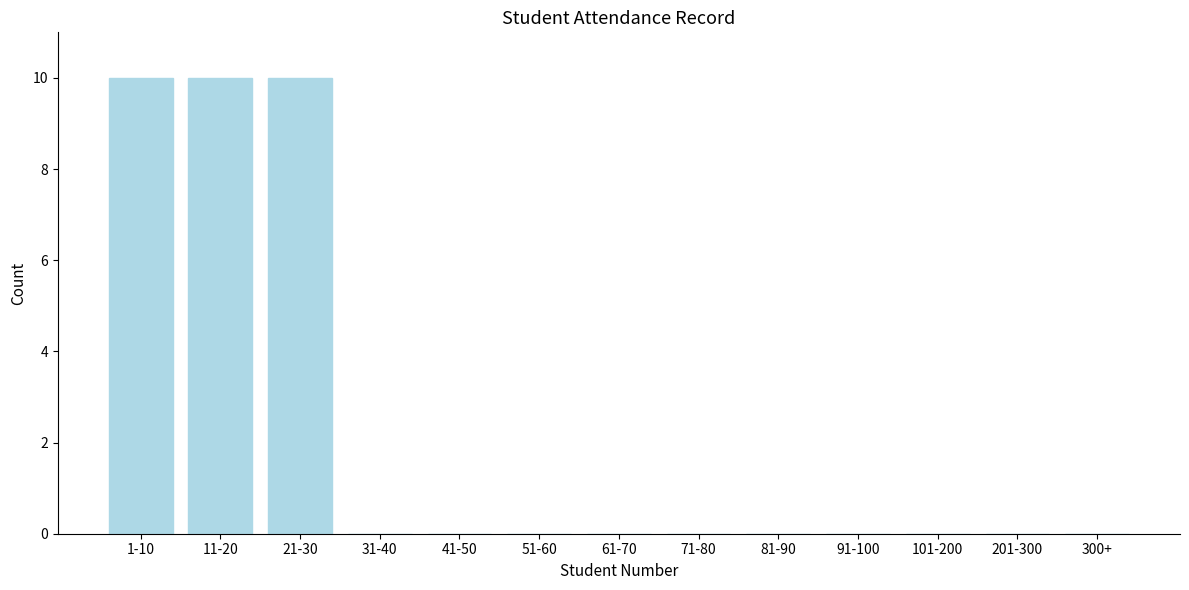

Reading left to right, what are all the values shown in this chart?

1-10=10	11-20=10	21-30=10	31-40=0	41-50=0	51-60=0	61-70=0	71-80=0	81-90=0	91-100=0	101-200=0	201-300=0	300+=0